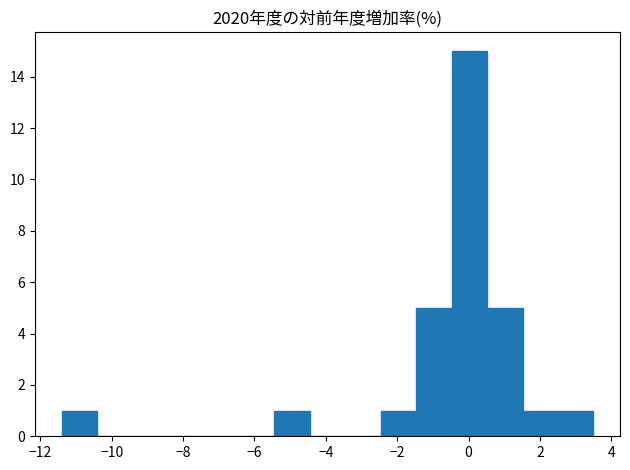

Reading left to right, transcribe this chart: for each bar, give the range it covers on the x-axis and its height. Neither the bar edges nor the heights are printed on the chart, so give them approximately, as read against the axes.

-11.4 to -10.4: 1
-10.4 to -9.4: 0
-9.4 to -8.4: 0
-8.4 to -7.4: 0
-7.4 to -6.4: 0
-6.4 to -5.4: 0
-5.4 to -4.4: 1
-4.4 to -3.4: 0
-3.4 to -2.4: 0
-2.4 to -1.4: 1
-1.4 to -0.4: 5
-0.4 to 0.6: 15
0.6 to 1.6: 5
1.6 to 2.6: 1
2.6 to 3.6: 1